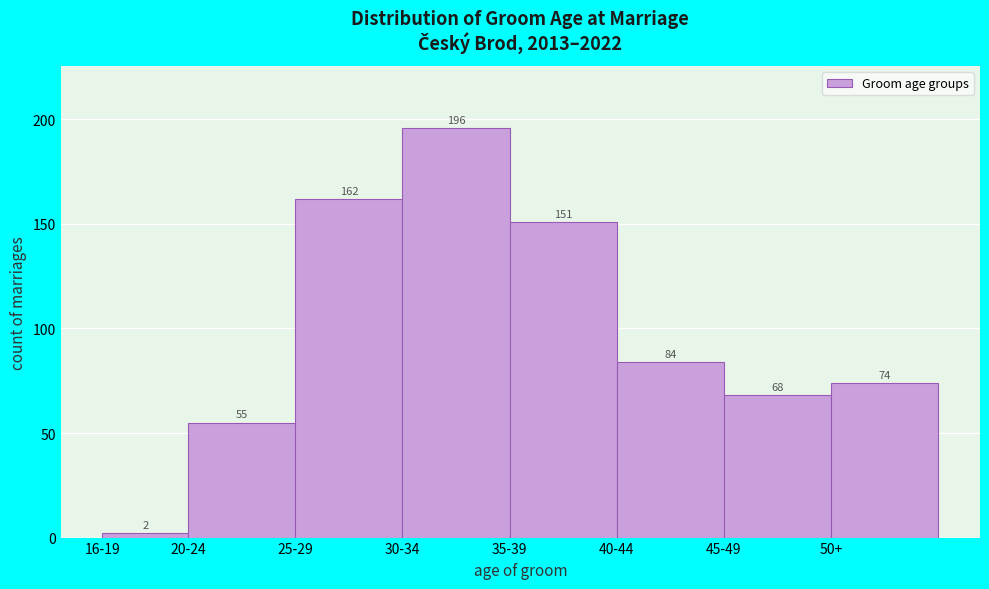

Reading left to right, list all the values displayed in this chart.

16-19=2	20-24=55	25-29=162	30-34=196	35-39=151	40-44=84	45-49=68	50+=74